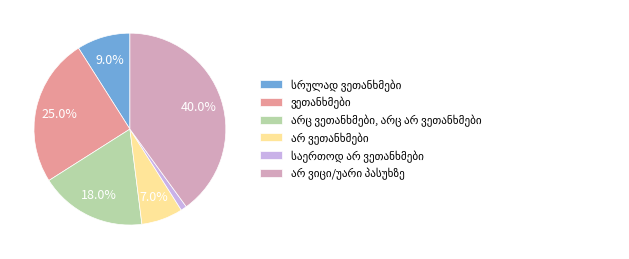

Does any single category account for the majority?

No